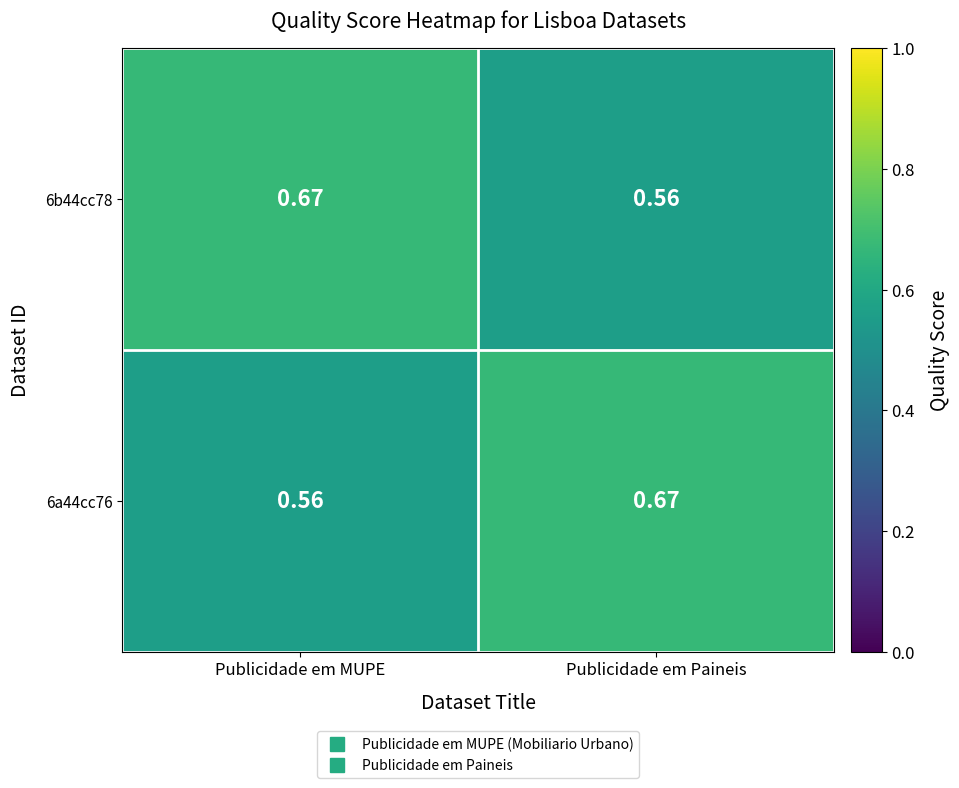

Where is 6b44cc78 nearest to the value 0?

Publicidade em Paineis